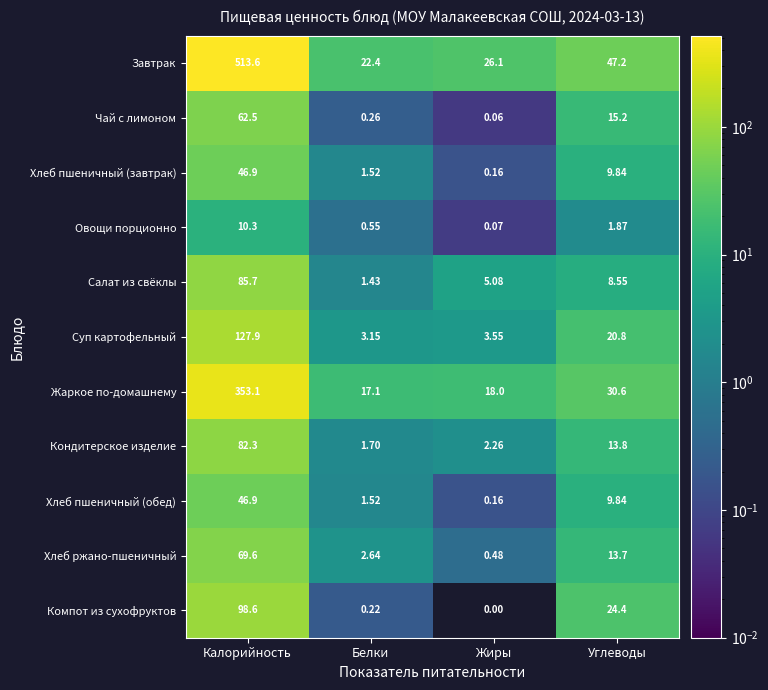

How many distinct data groups are displayed?

11